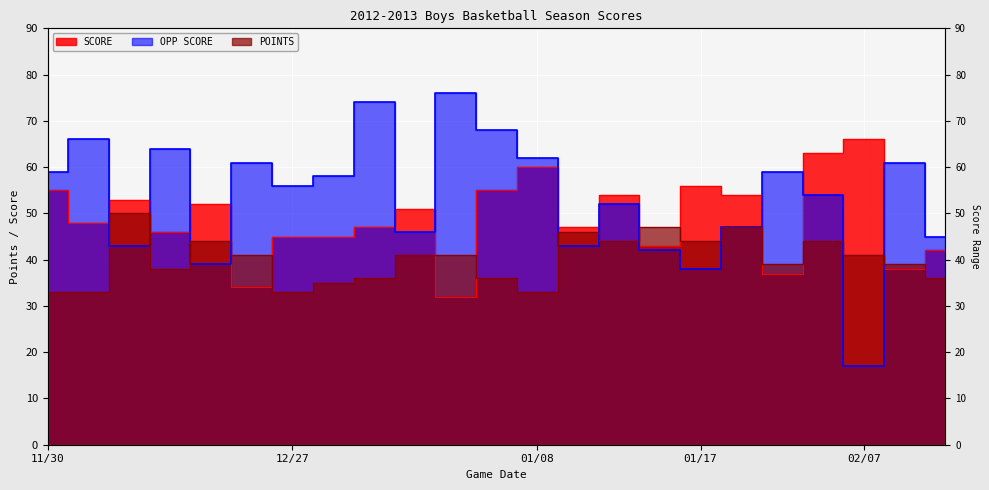

What is the spread (max minus min) of values at 01/17?

18